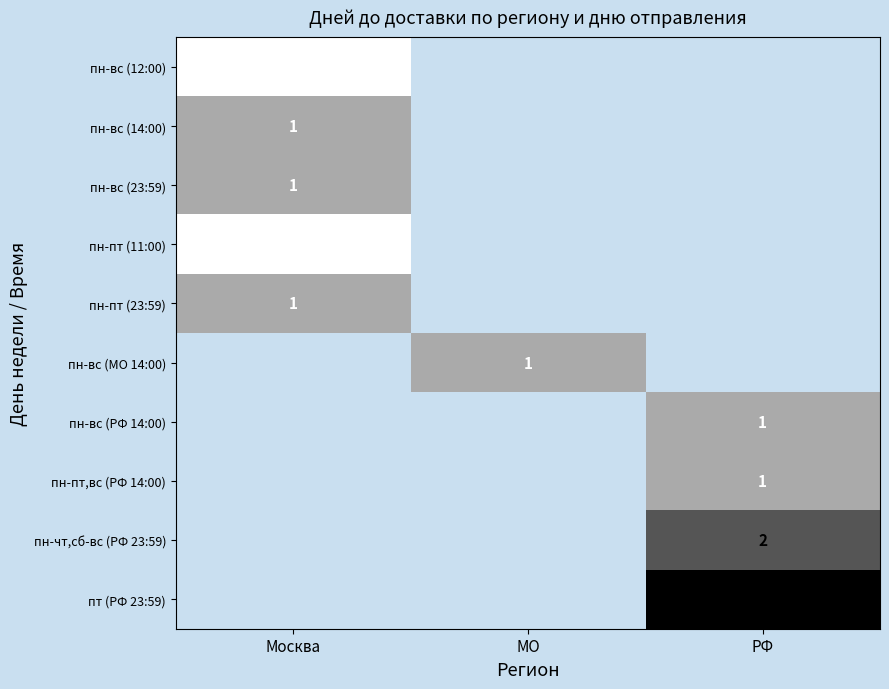

What is the spread (max minus min) of values at Москва?

1.0